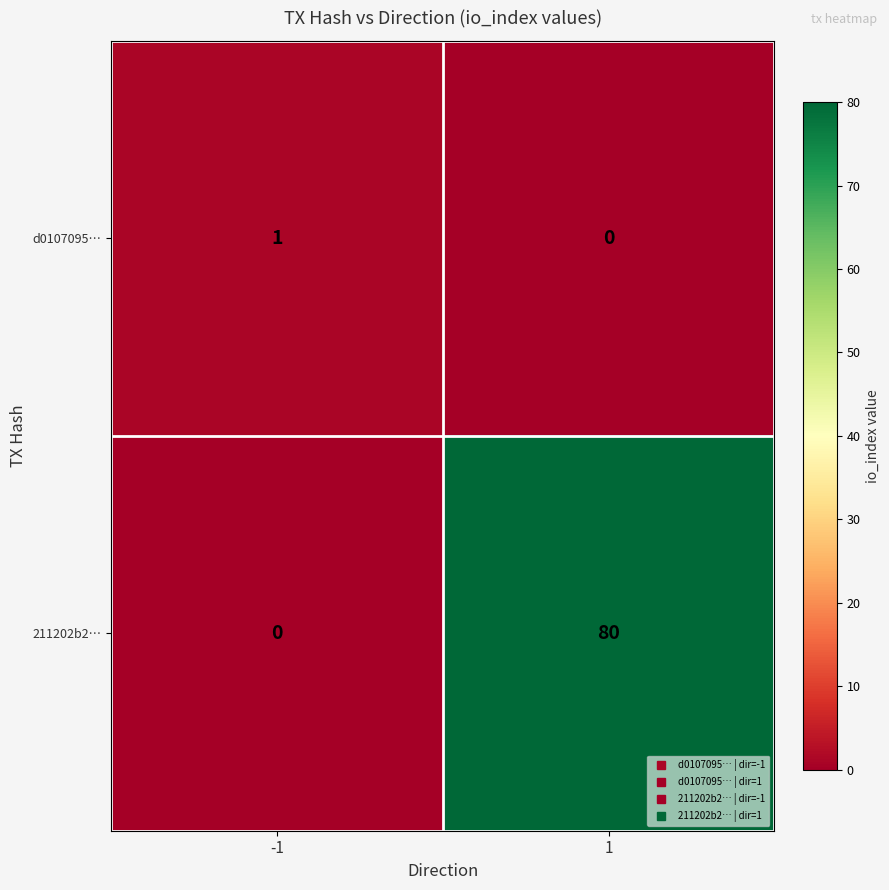

Reading left to right, extract all data points from this chart.

d0107095…: 1	0
211202b2…: 0	80